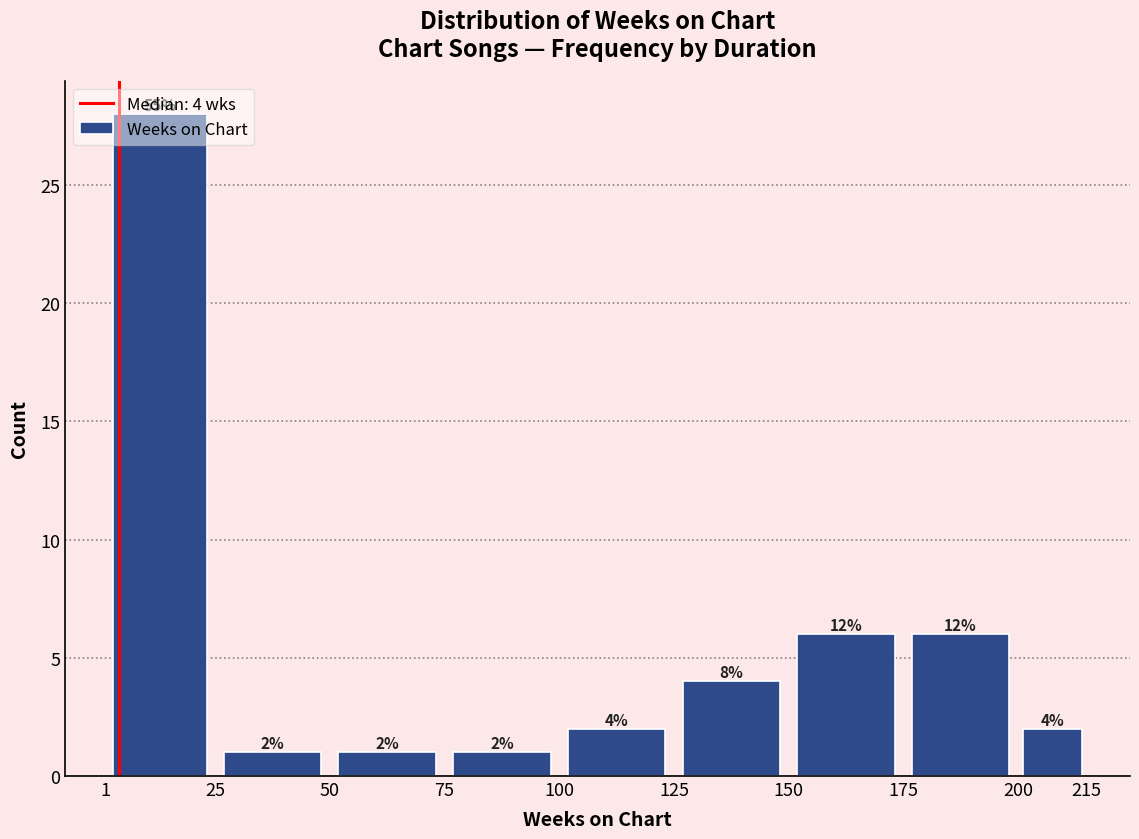

Over which range of the x-axis is the bar tallest?

1 to 25